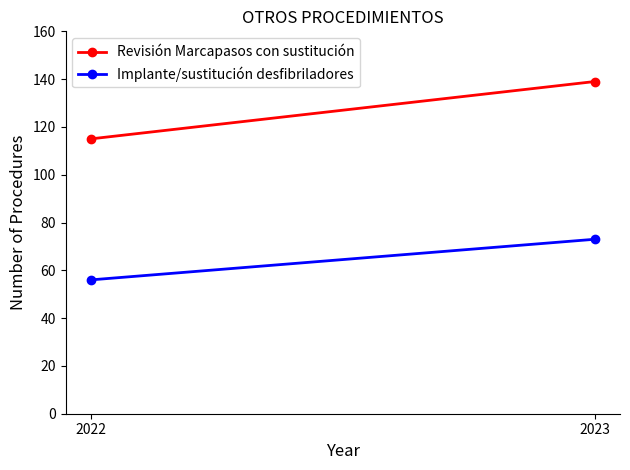

List the series in order of their overall mean, highest first.

Revisión Marcapasos con sustitución, Implante/sustitución desfibriladores